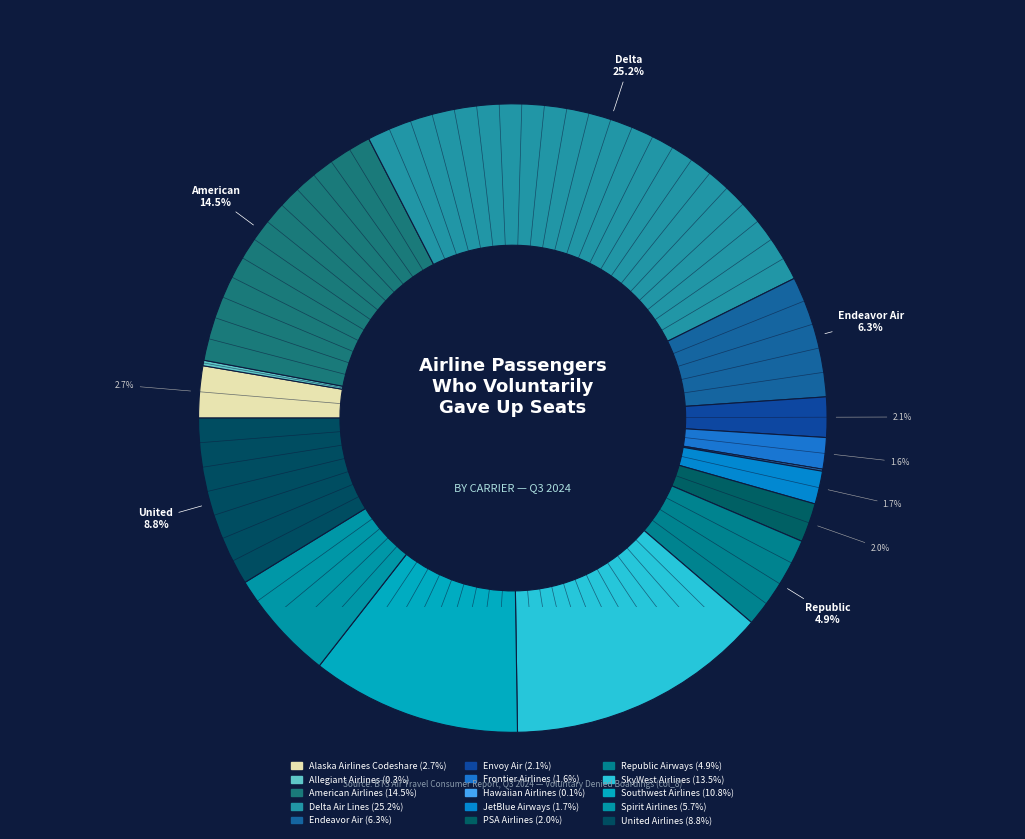

What percentage is the United Airlines slice, to the nearest percent?

9%